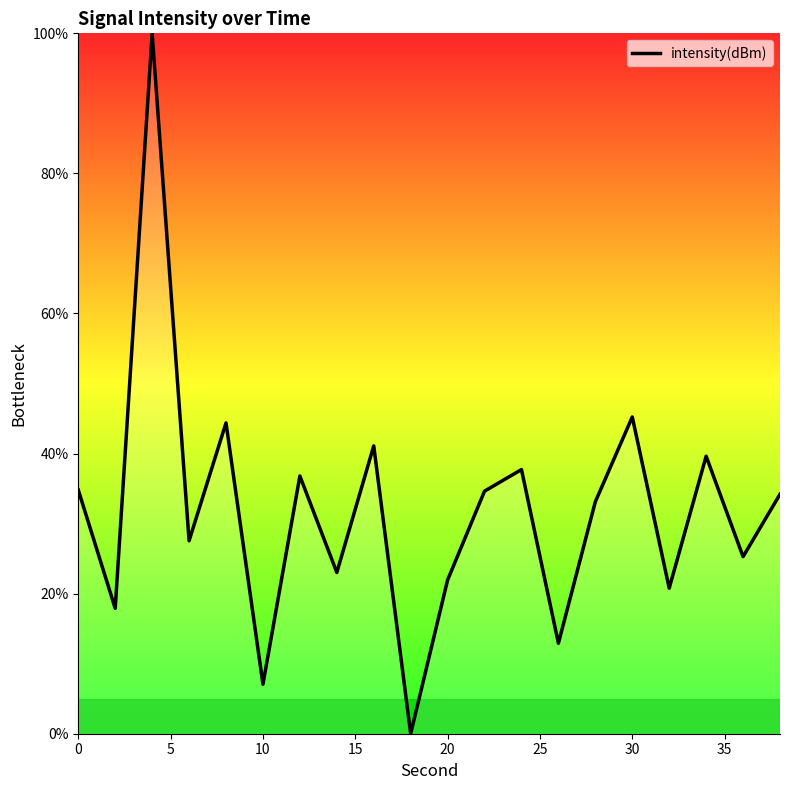

What is the maximum value shown in the chart?

100.0